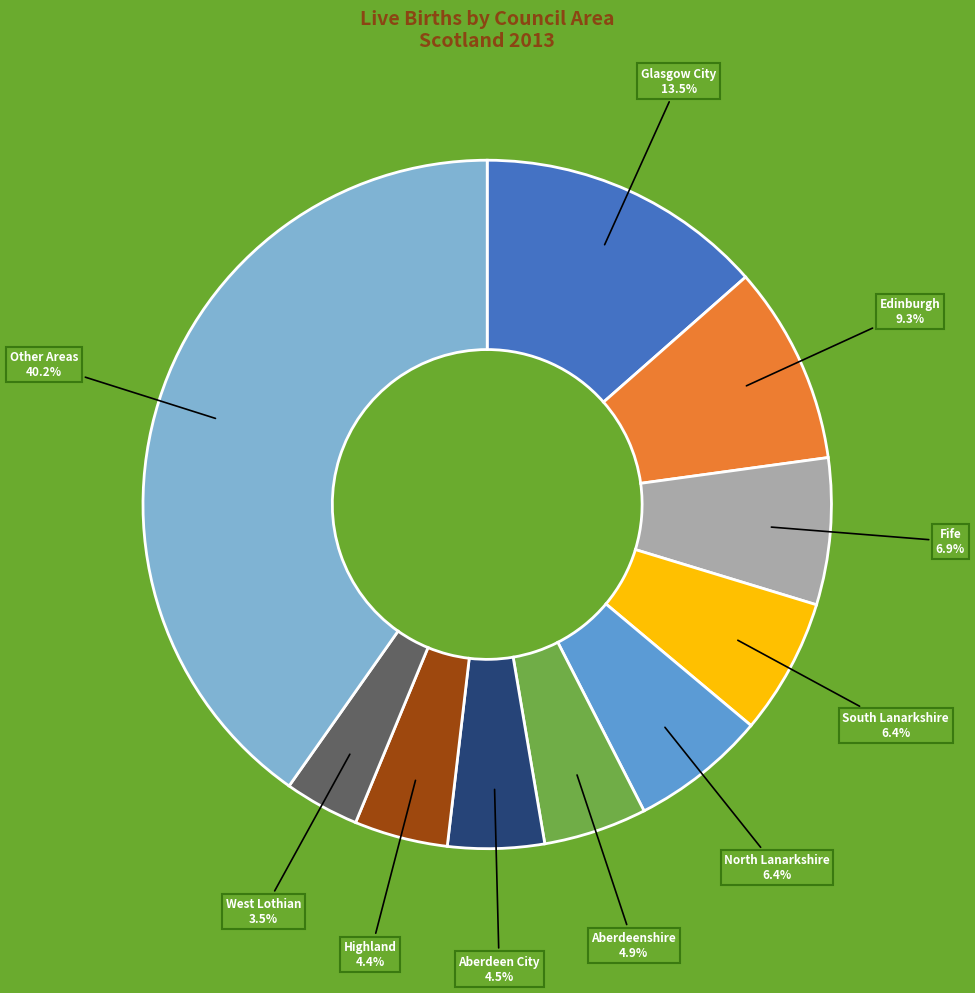

How many segments does this pie chart have?

10